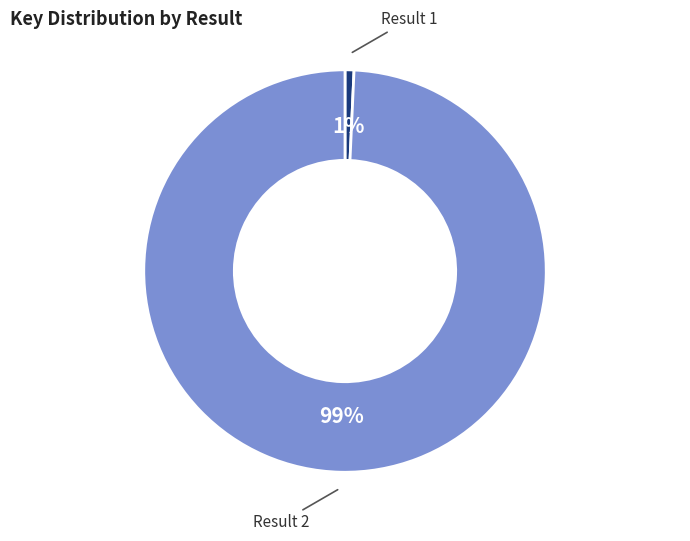

To the nearest percent, what is the average slice percentage?

50%